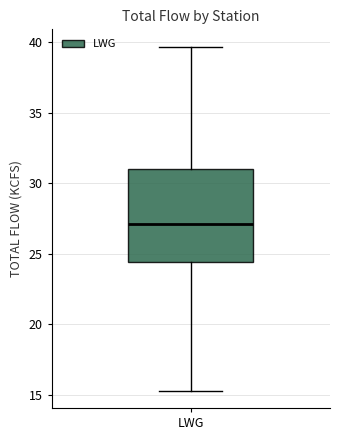

Where is the lower edge of the box for LWG on the y-axis? The values are not printed on the chart, so give them approximately, as read against the axis.

24.5